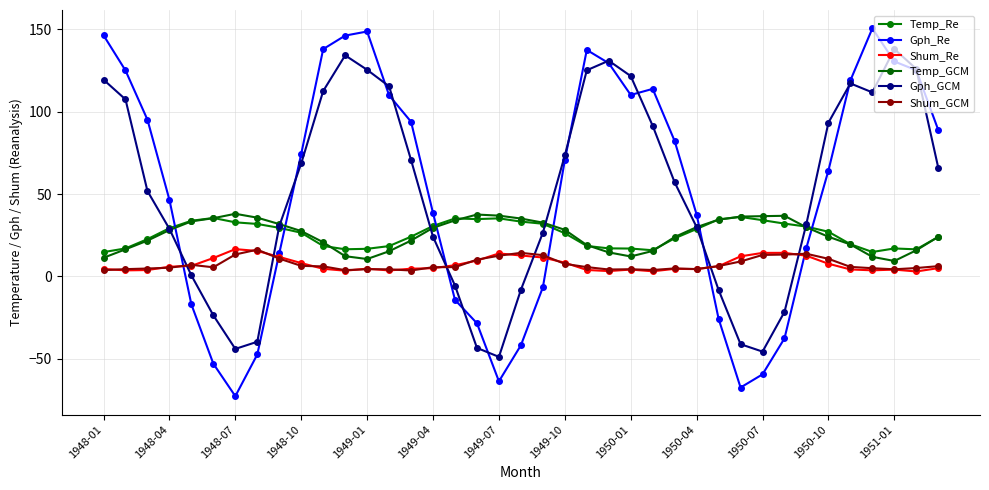

How many data points in Temp_GCM are less than 27?

19